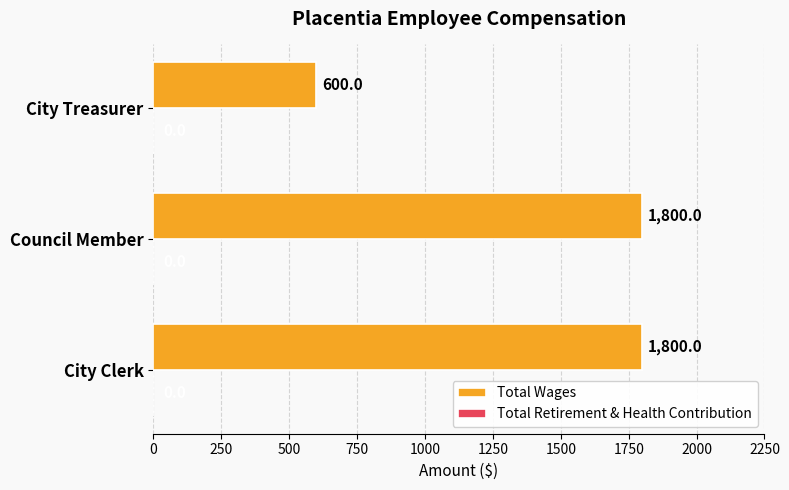

What is the sum of the values at City Clerk and Council Member?

3600